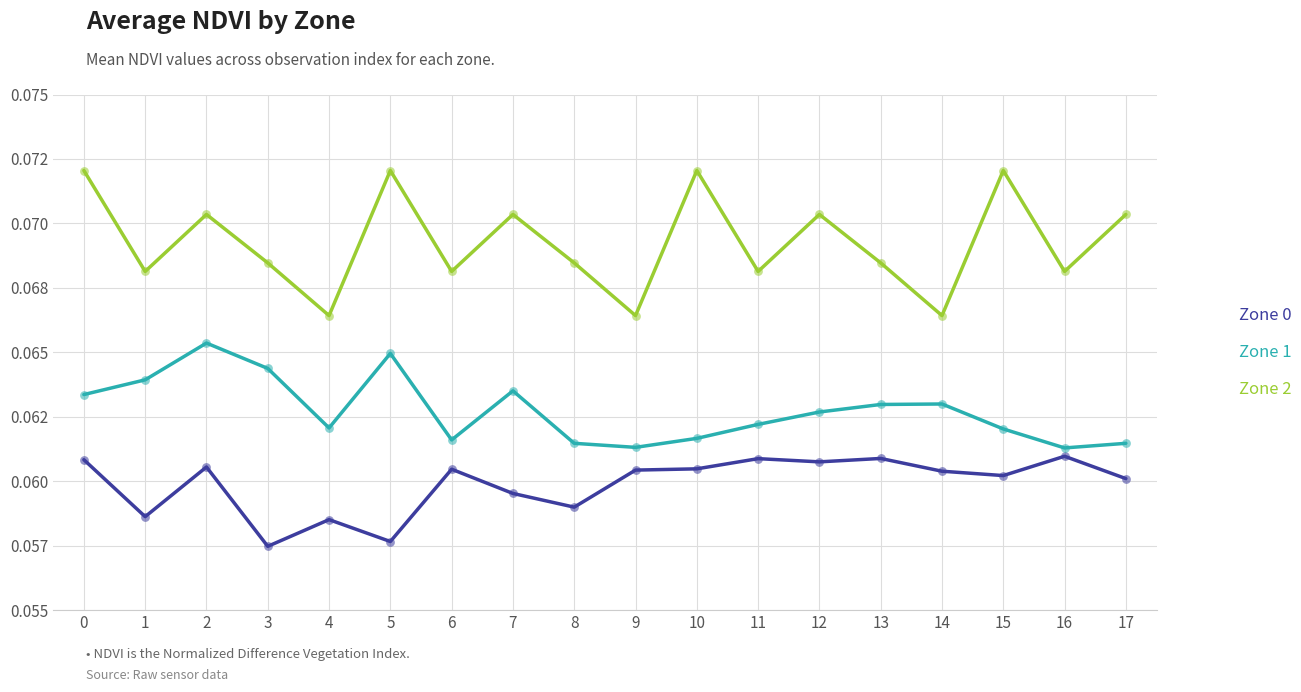

What are all the series names shown in the legend?

Zone 0, Zone 1, Zone 2